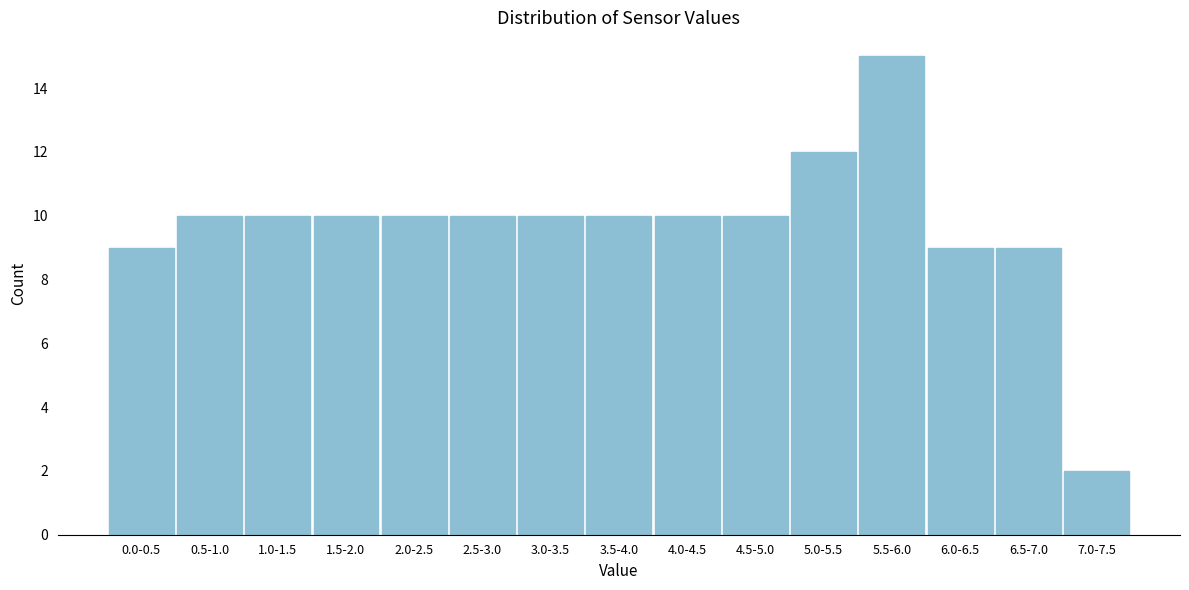

Reading left to right, transcribe all the data shown in this chart.

0.0-0.5=9	0.5-1.0=10	1.0-1.5=10	1.5-2.0=10	2.0-2.5=10	2.5-3.0=10	3.0-3.5=10	3.5-4.0=10	4.0-4.5=10	4.5-5.0=10	5.0-5.5=12	5.5-6.0=15	6.0-6.5=9	6.5-7.0=9	7.0-7.5=2